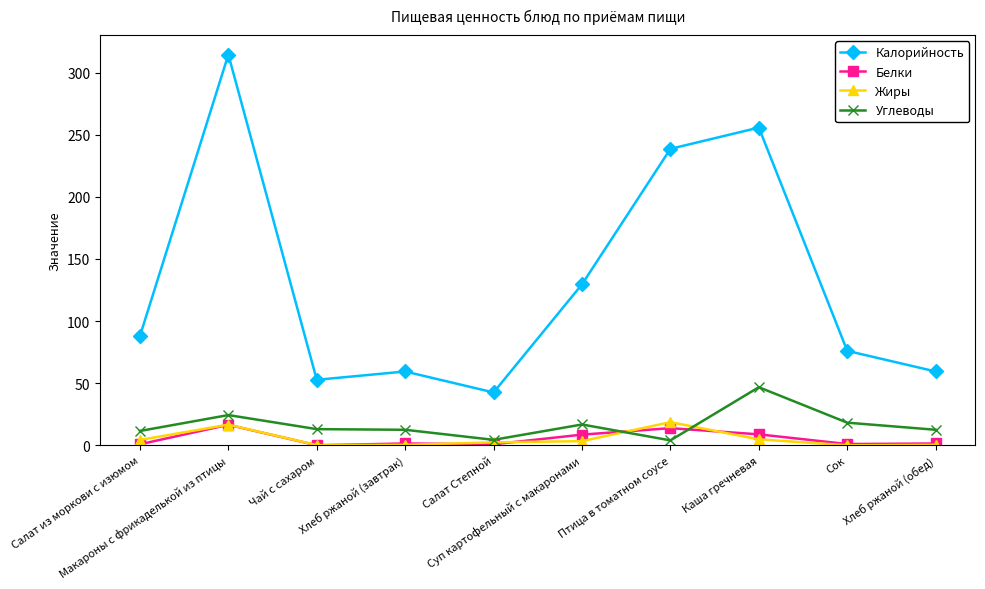

Which series has the largest range (max minus min)?

Калорийность